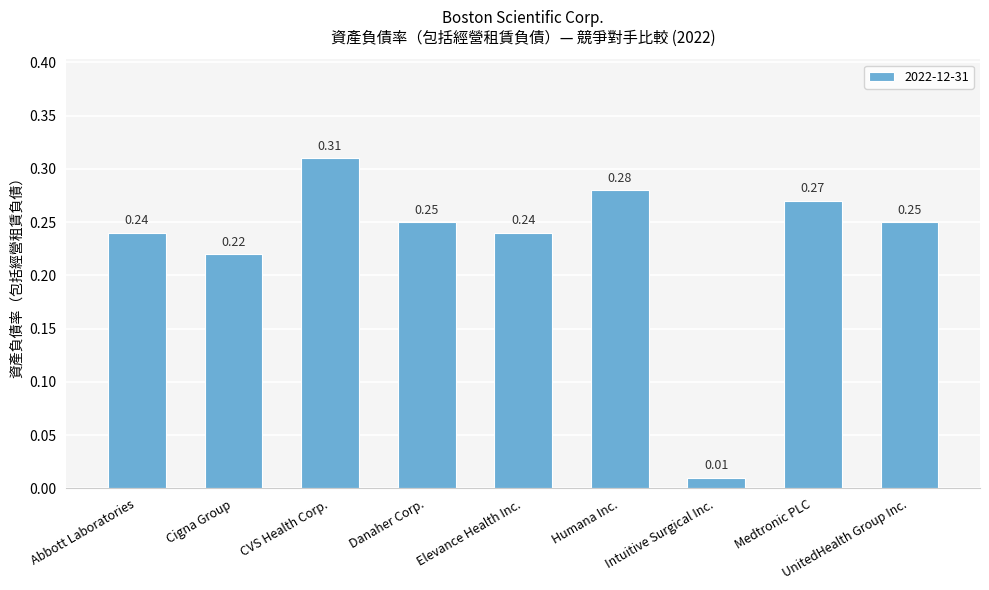

At which category does the chart reach its minimum across all series?

Intuitive Surgical Inc.